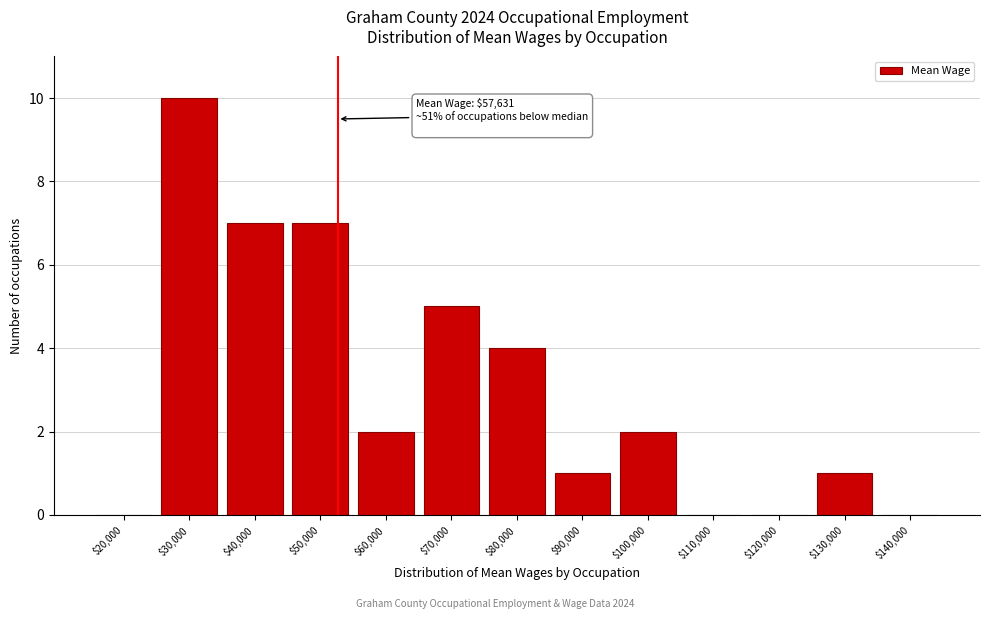

The chart shows a value of 0 at $140,000. True or false?

True